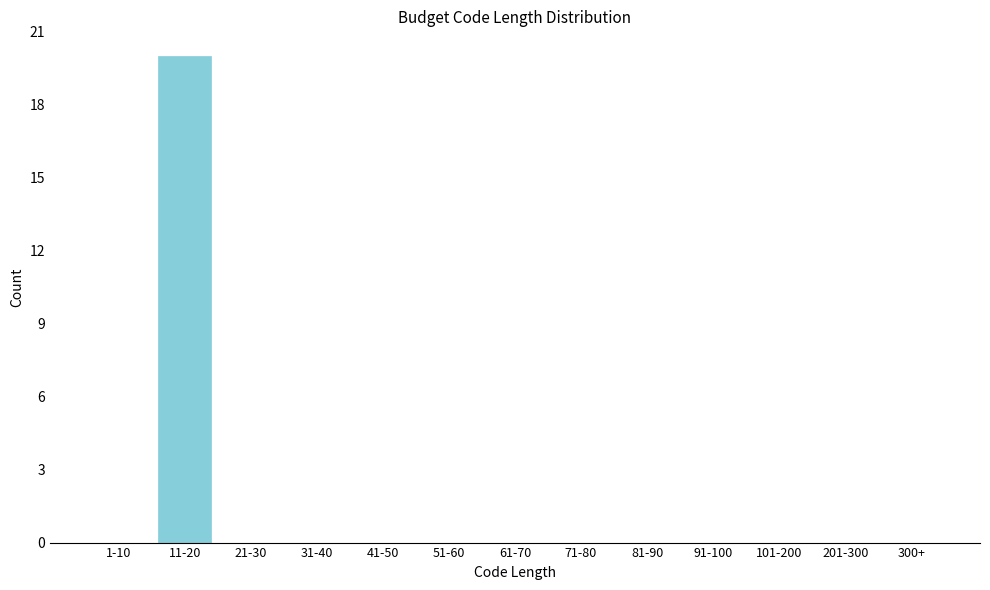

Reading left to right, what are all the values shown in this chart?

1-10=0	11-20=20	21-30=0	31-40=0	41-50=0	51-60=0	61-70=0	71-80=0	81-90=0	91-100=0	101-200=0	201-300=0	300+=0